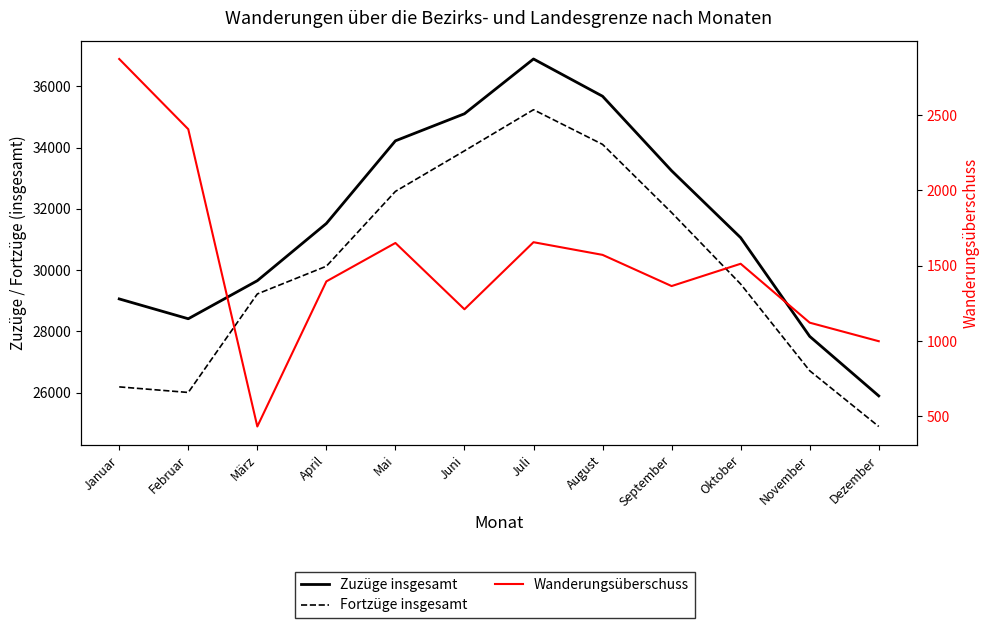

The value of Fortzüge insgesamt at Mai is 20531. True or false?

False